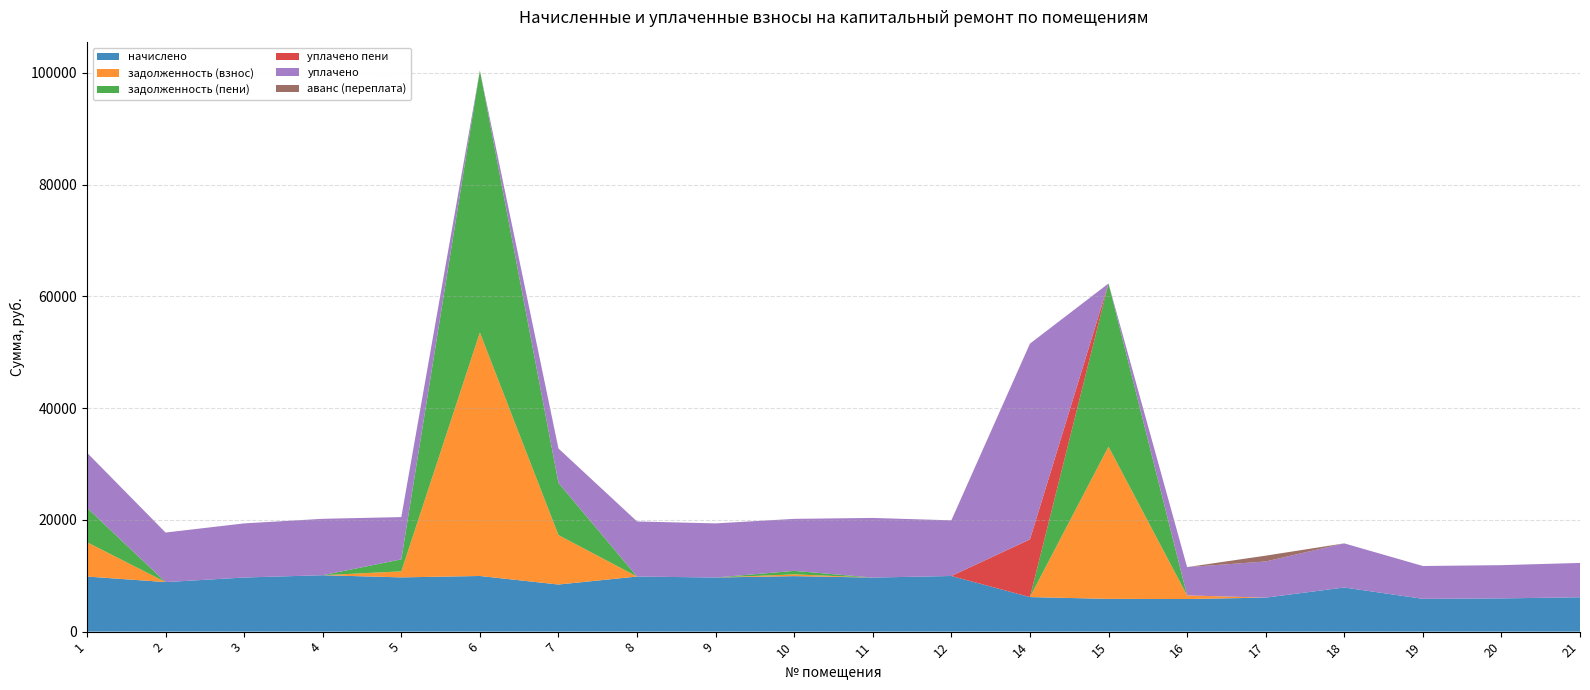

Reading left to right, transcribe all the data shown in this chart.

начислено: 1=9861.5	2=8867.9	3=9687.6	4=10097.5	5=9712.4	6=9960.8	7=8433.3	8=9861.5	9=9687.6	10=9936.0	11=9675.2	12=9960.8	14=6185.2	15=5862.2	16=5837.4	17=6085.8	18=7899.1	19=5874.7	20=5949.2	21=6147.9
задолженность (взнос): 1=6152.0	2=0.0	3=0.0	4=0.0	5=1079.0	6=43580.2	7=8851.6	8=0.0	9=0.0	10=314.8	11=0.0	12=0.0	14=0.0	15=27251.6	16=648.6	17=0.0	18=0.0	19=0.0	20=0.0	21=0.0
задолженность (пени): 1=6145.7	2=0.0	3=0.0	4=0.0	5=2148.7	6=46900.4	7=9338.9	8=0.0	9=0.0	10=626.9	11=0.0	12=0.0	14=0.0	15=29205.7	16=0.0	17=0.0	18=0.0	19=0.0	20=0.0	21=0.0
уплачено пени: 1=0.0	2=0.0	3=0.0	4=0.0	5=0.0	6=0.0	7=0.0	8=0.0	9=0.0	10=0.0	11=2.4	12=0.0	14=10322.7	15=0.0	16=0.0	17=0.0	18=0.0	19=0.0	20=0.0	21=0.0
уплачено: 1=9868.8	2=8867.9	3=9687.6	4=10097.5	5=7563.8	6=0.0	7=6156.3	8=9861.5	9=9687.6	10=9309.1	11=10672.3	12=9961.8	14=35042.4	15=0.0	16=5063.6	17=6471.5	18=7899.1	19=5874.7	20=5949.2	21=6147.9
аванс (переплата): 1=0.0	2=0.0	3=0.0	4=0.0	5=0.0	6=0.0	7=0.0	8=0.0	9=0.0	10=0.0	11=0.0	12=0.0	14=0.0	15=0.0	16=0.0	17=1041.2	18=0.0	19=0.0	20=0.0	21=0.0